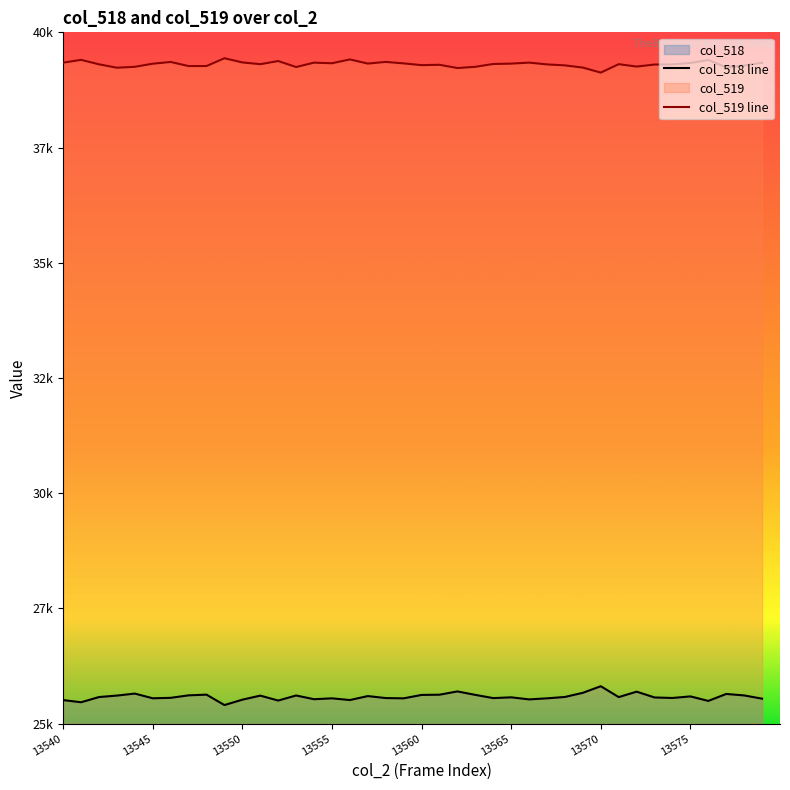

True or false: col_518 line and col_519 line intersect in this chart.

False